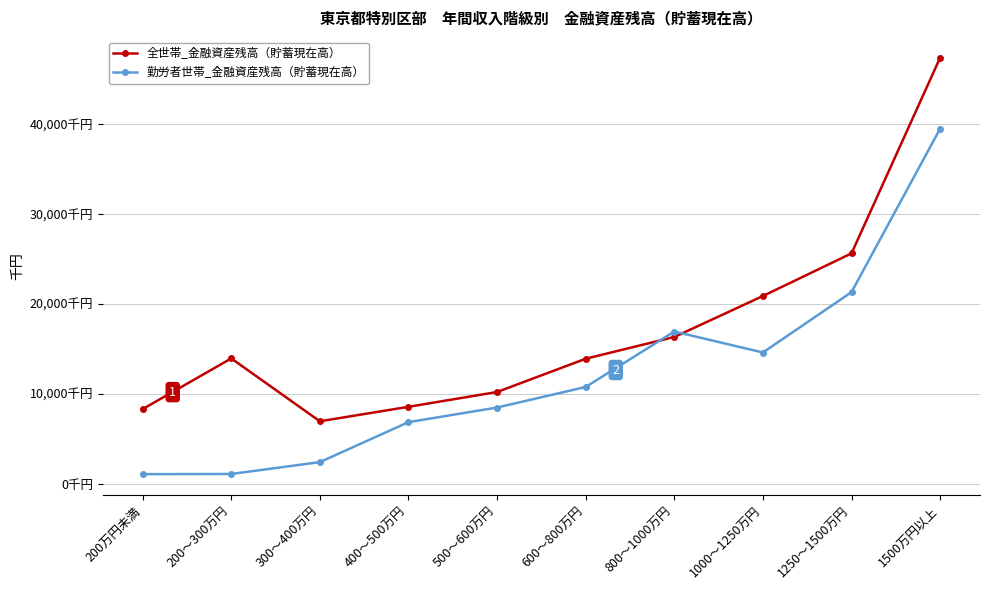

What are all the series names shown in the legend?

全世帯_金融資産残高（貯蓄現在高）, 勤労者世帯_金融資産残高（貯蓄現在高）